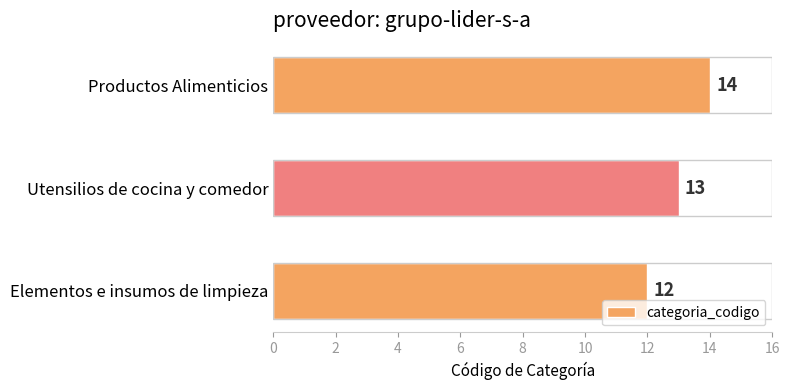

How many values are between 12 and 14?

3